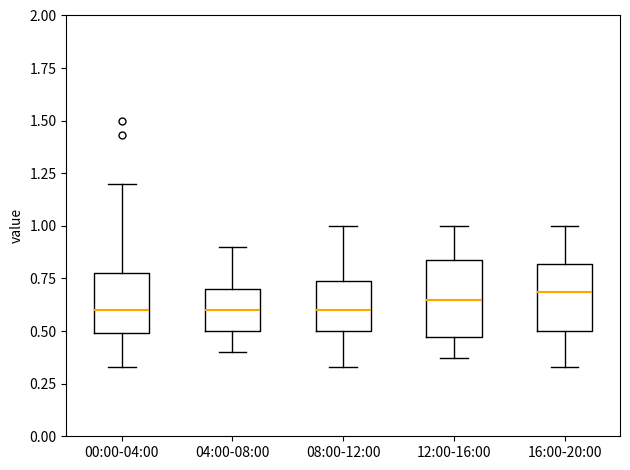

Reading left to right, read every box against the y-axis: the position of its median line, the range the box covers, and the ends of its whiskers. The values are not printed on the chart, so give them approximately, as read against the axis.

00:00-04:00: median 0.60, box 0.50 to 0.80, whiskers 0.35 to 1.20
04:00-08:00: median 0.60, box 0.50 to 0.70, whiskers 0.40 to 0.90
08:00-12:00: median 0.60, box 0.50 to 0.75, whiskers 0.35 to 1.00
12:00-16:00: median 0.65, box 0.45 to 0.85, whiskers 0.35 to 1.00
16:00-20:00: median 0.70, box 0.50 to 0.80, whiskers 0.35 to 1.00